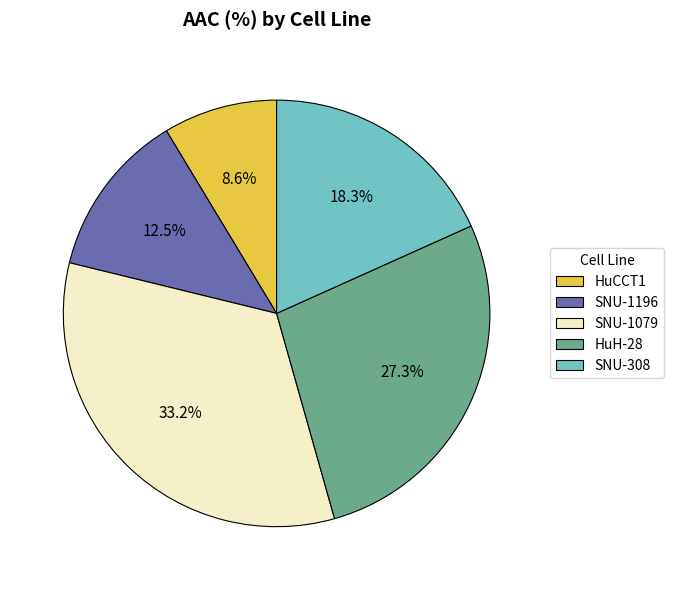

Which has a higher value, HuCCT1 or HuH-28?

HuH-28